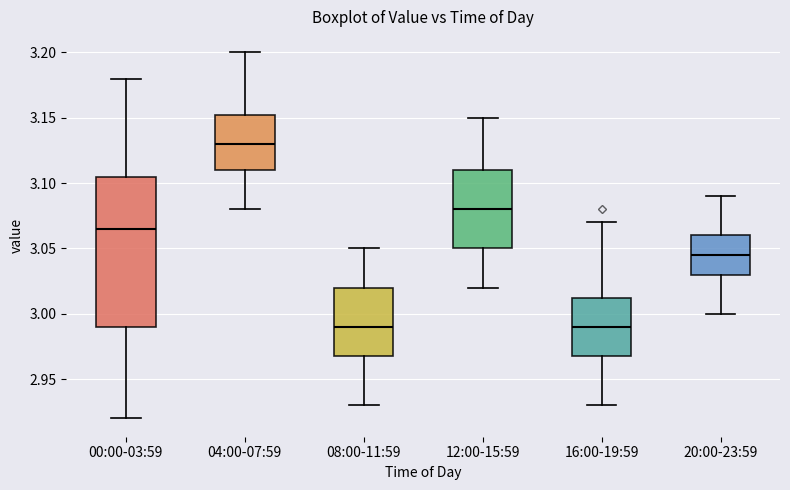

Reading left to right, read every box against the y-axis: the position of its median line, the range the box covers, and the ends of its whiskers. The values are not printed on the chart, so give them approximately, as read against the axis.

00:00-03:59: median 3.065, box 2.990 to 3.105, whiskers 2.920 to 3.180
04:00-07:59: median 3.130, box 3.110 to 3.155, whiskers 3.080 to 3.200
08:00-11:59: median 2.990, box 2.970 to 3.020, whiskers 2.930 to 3.050
12:00-15:59: median 3.080, box 3.050 to 3.110, whiskers 3.020 to 3.150
16:00-19:59: median 2.990, box 2.970 to 3.015, whiskers 2.930 to 3.070
20:00-23:59: median 3.045, box 3.030 to 3.060, whiskers 3.000 to 3.090